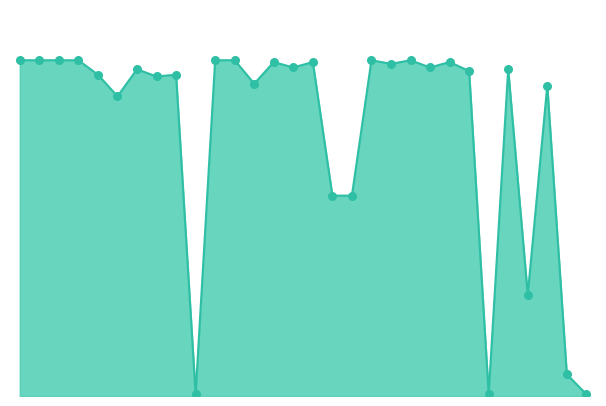

Is this an area chart (filled region under the line)?

Yes